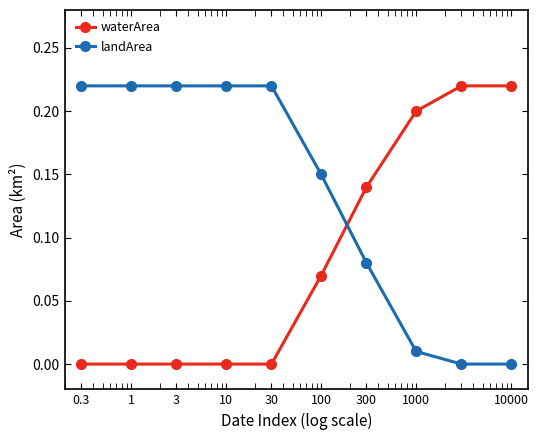

What are all the series names shown in the legend?

waterArea, landArea